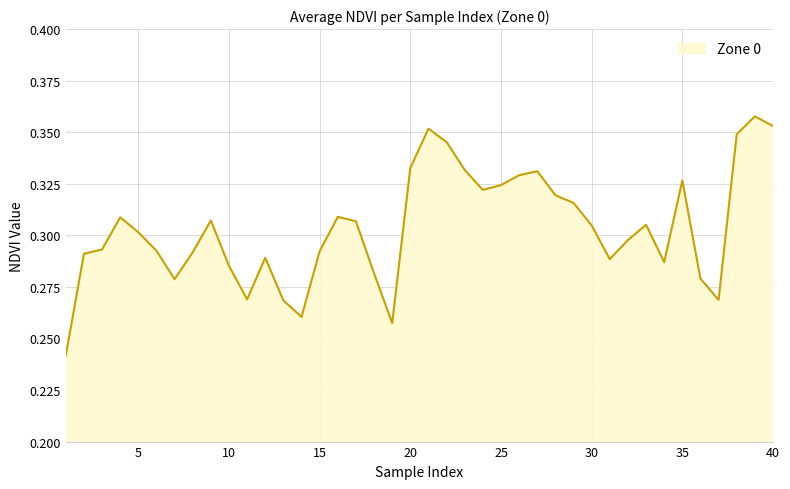

Does the chart display data point markers on the line(s)?

No